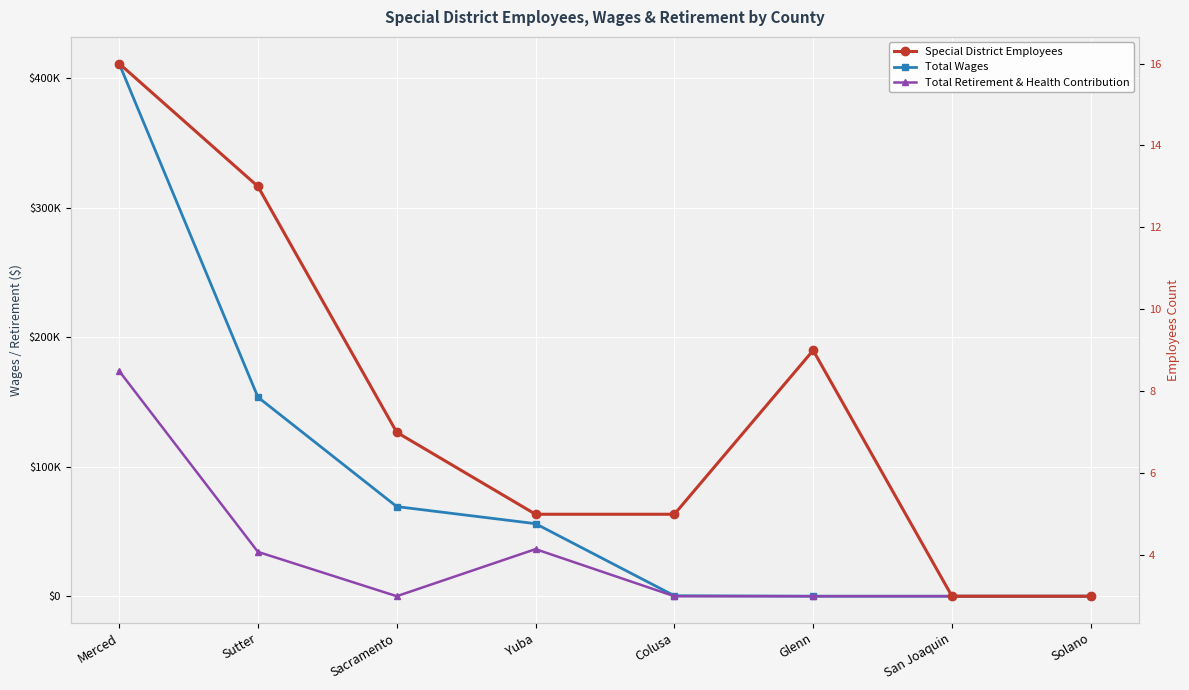

Which series has the largest total across all categories?

Total Wages